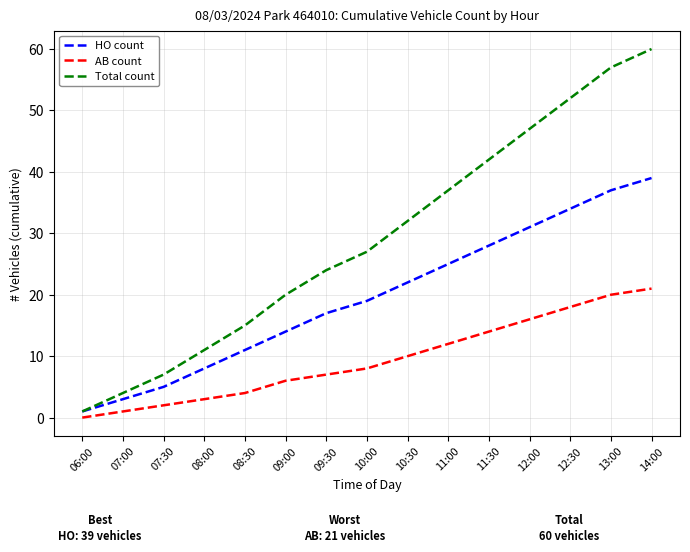

How many lines are shown in the chart?

3